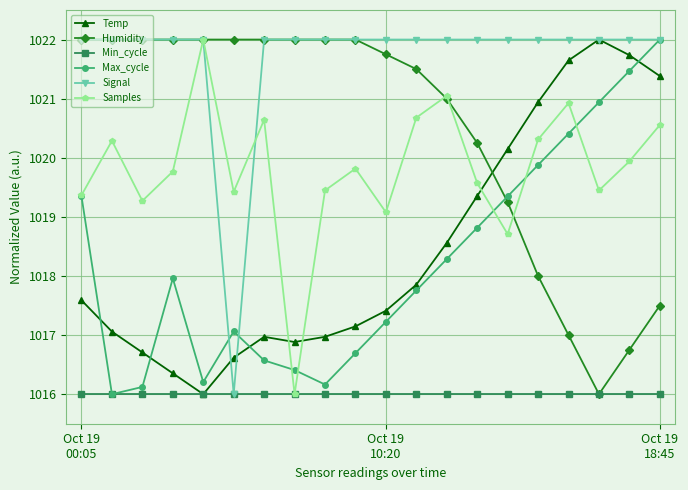

Which series has the largest total across all categories?

Signal